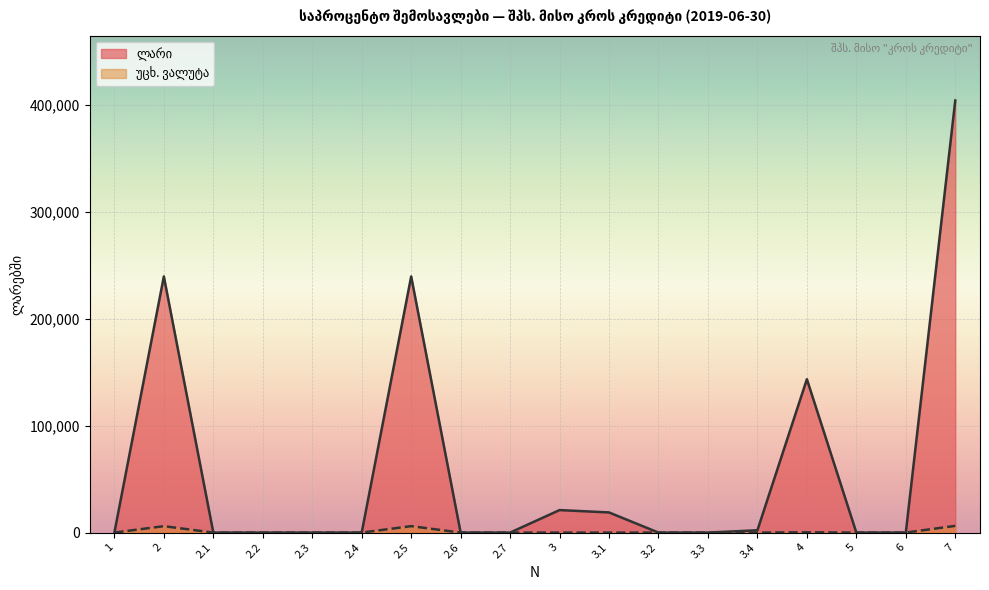

What is the label of the 1st point from the left?

1